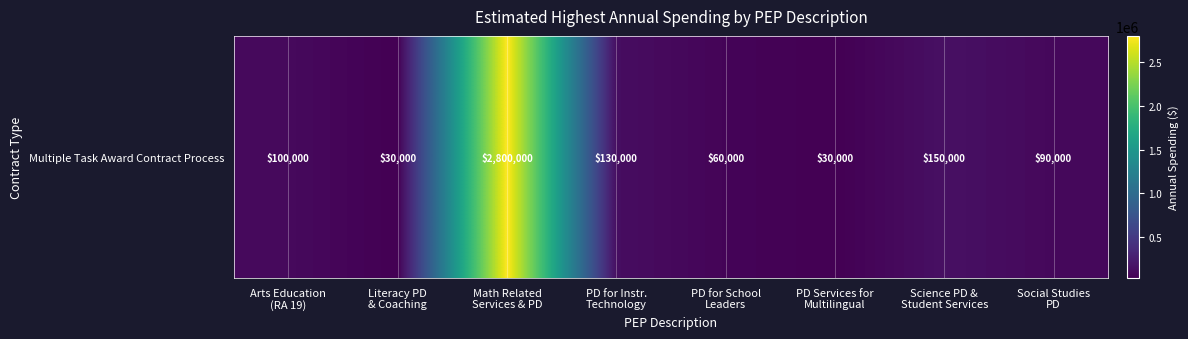

Reading right to left, extract all data points from this chart.

90000	150000	30000	60000	130000	2800000	30000	100000